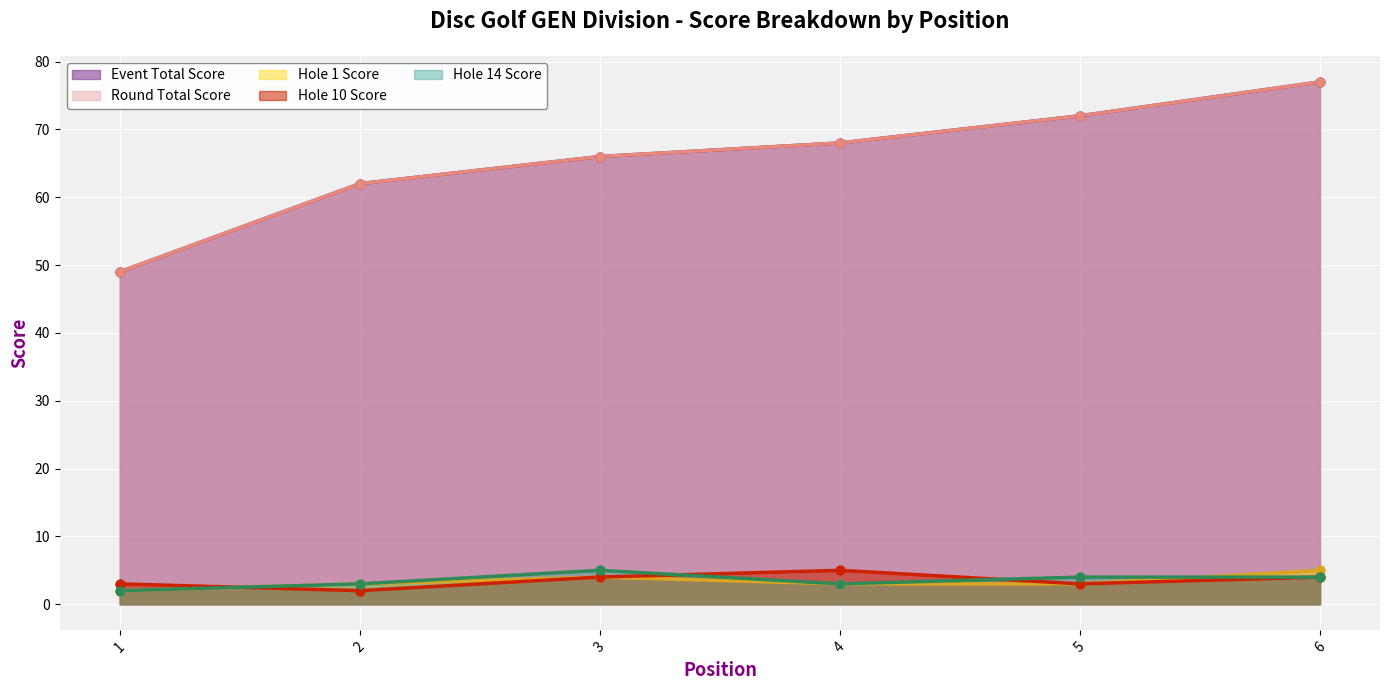

What are all the series names shown in the legend?

event_total_score, round_total_score, hole_1, hole_10, hole_14